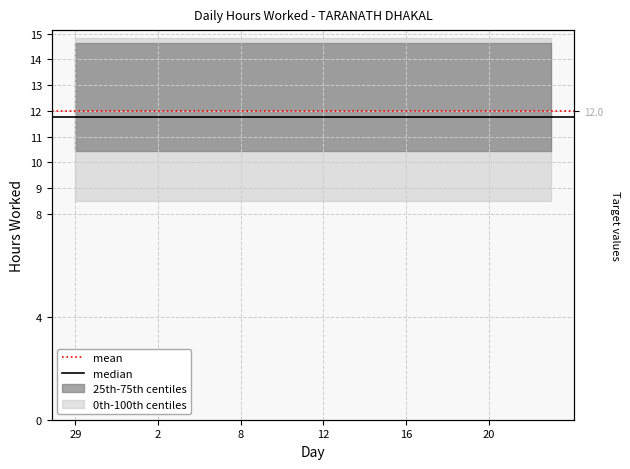

Between 2 and 29, which is larger?

2